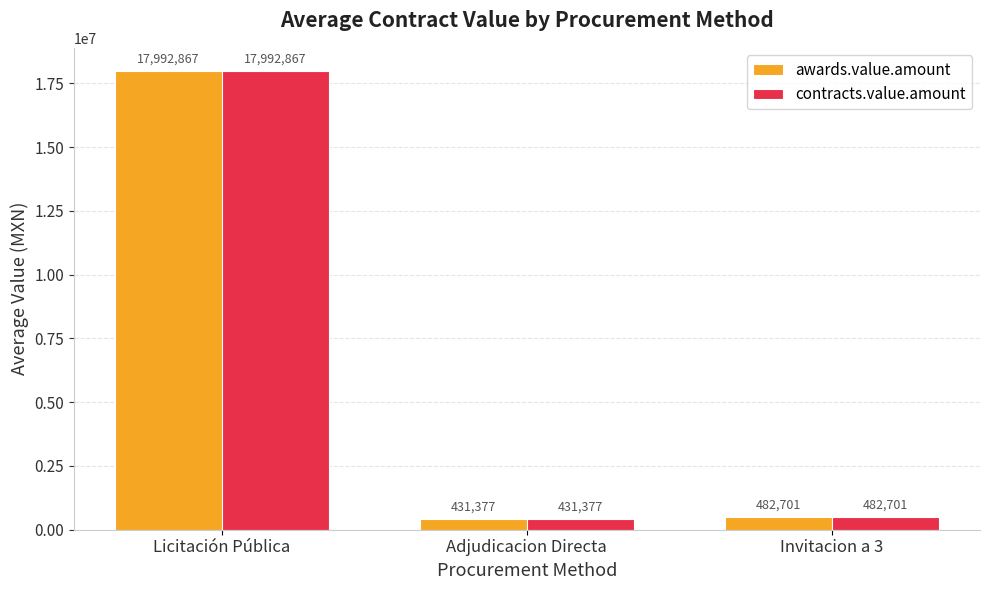

At which label does awards.value.amount first exceed 482700?

Licitación Pública